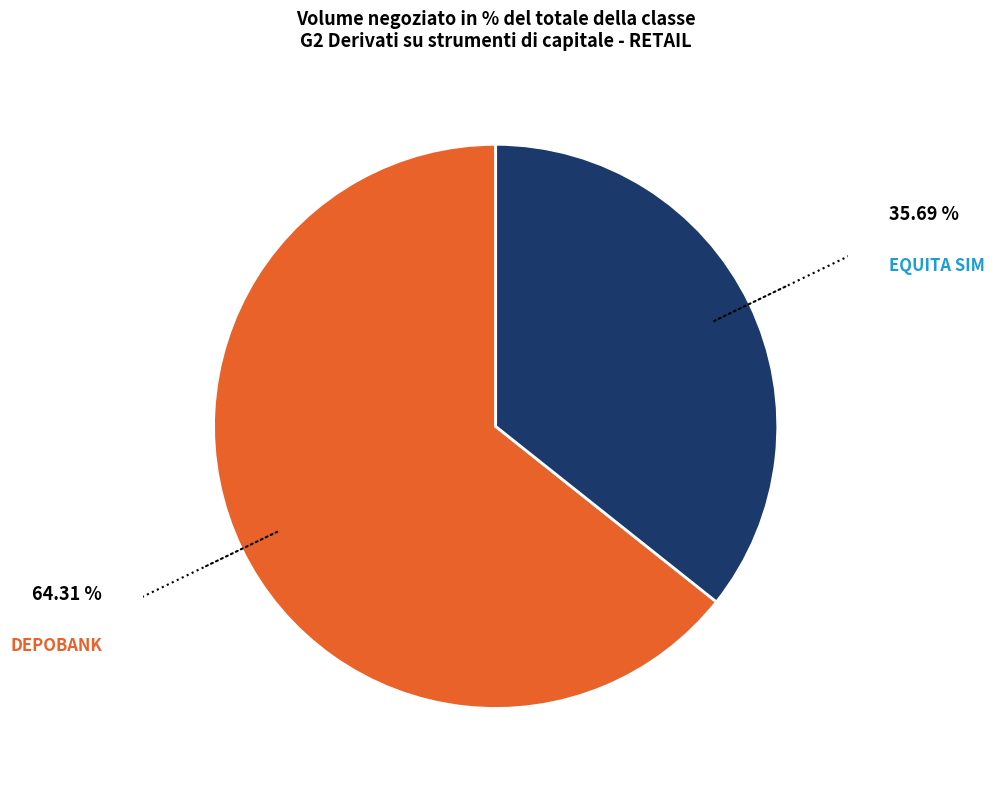

Which slice is the largest?

DEPOBANK